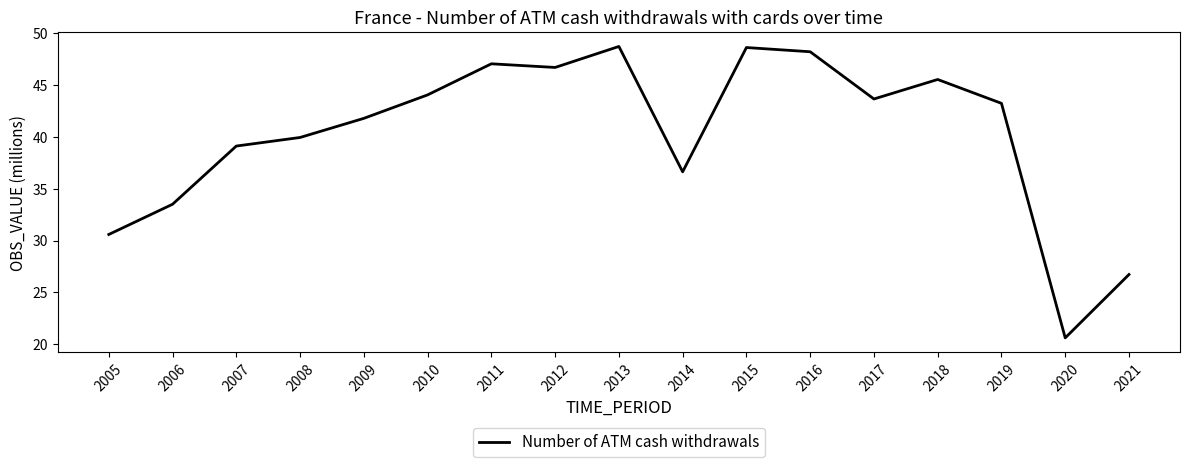

What is the minimum value shown in the chart?

20.6